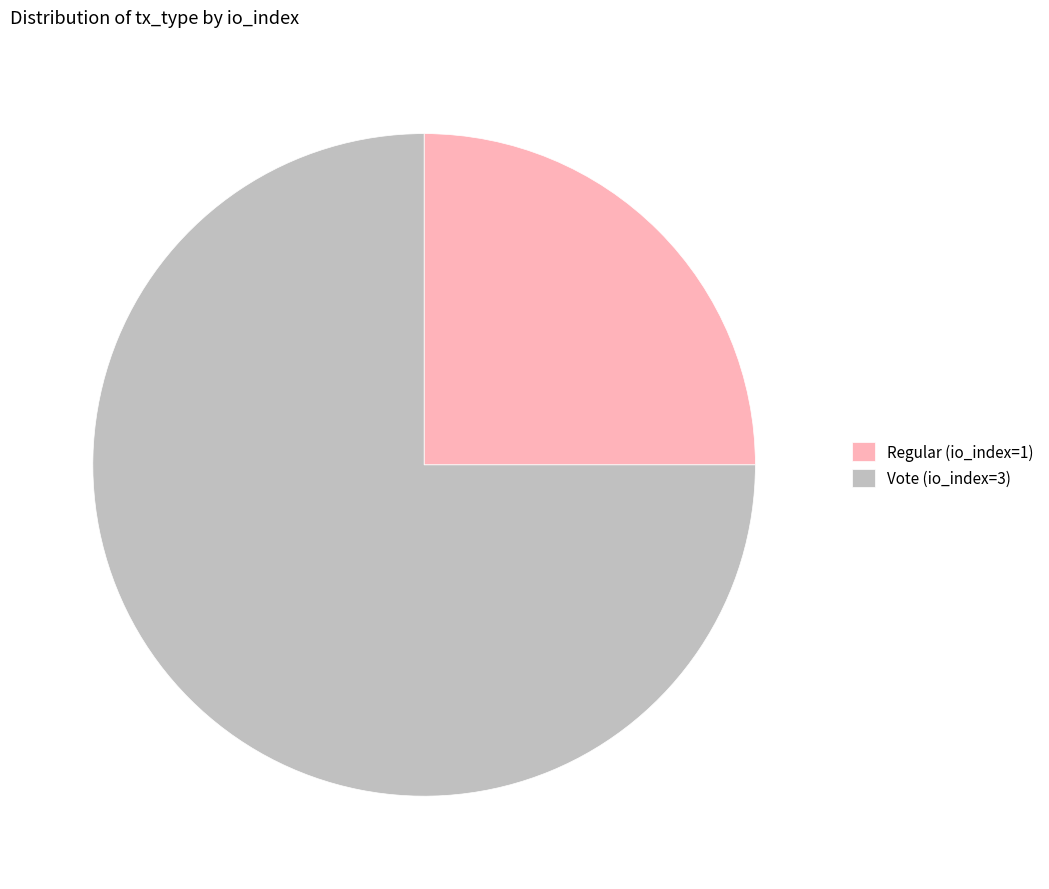

Combined, do Regular (io_index=1) and Vote (io_index=3) account for over 50%?

Yes